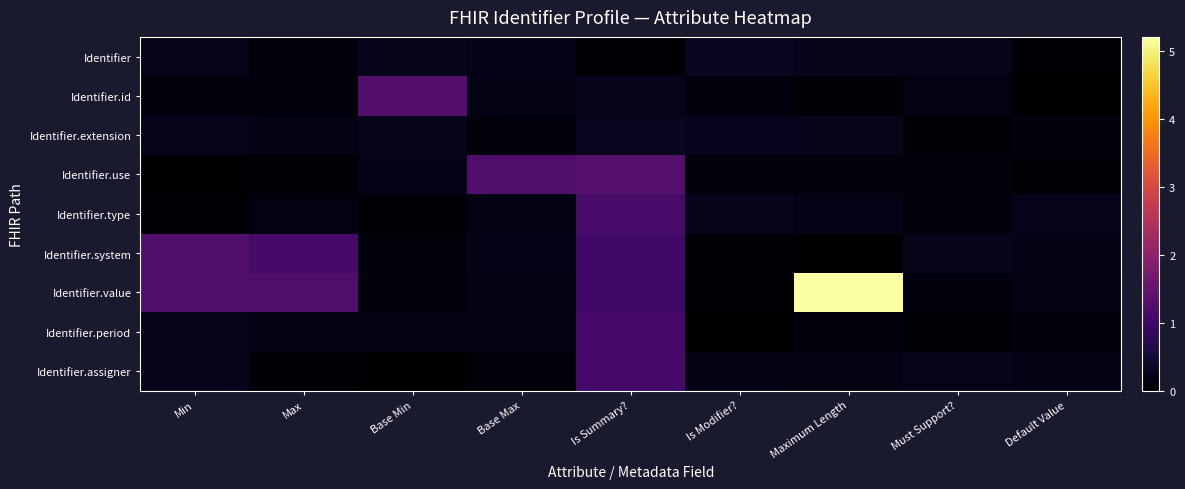

At which category is the sum across all series the highest?

Is Summary?